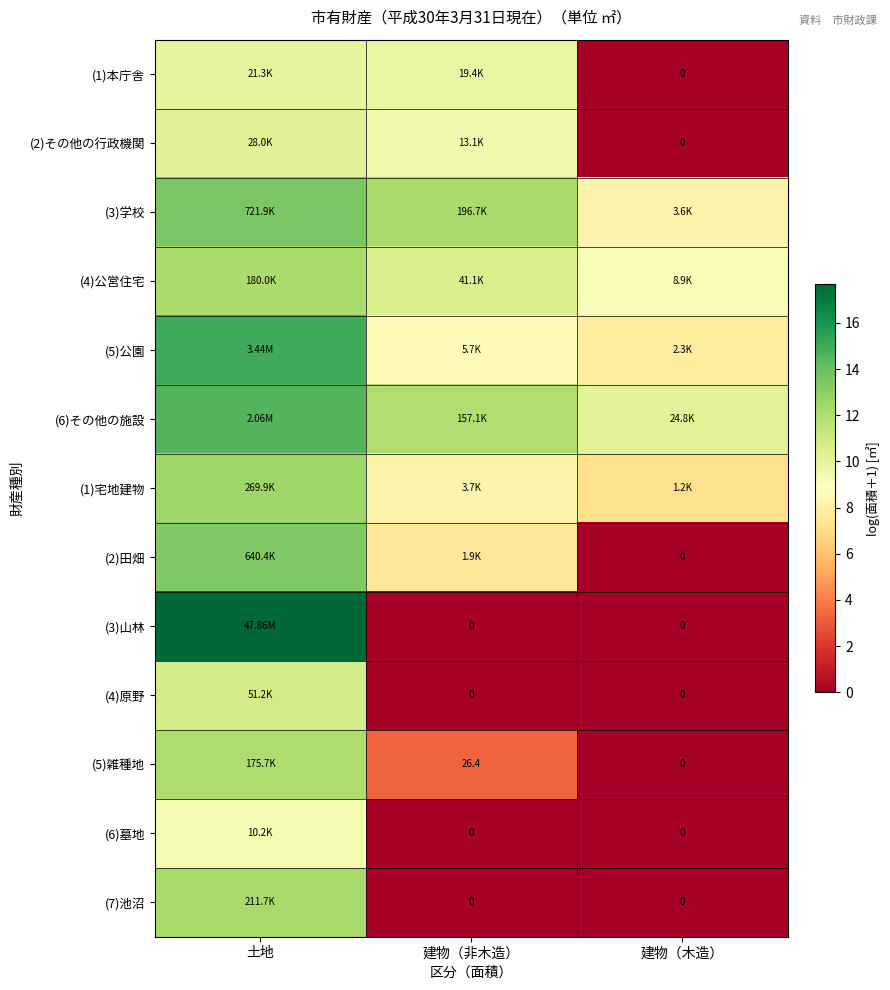

Where is (6)その他の施設 nearest to the value 12?

建物（非木造）